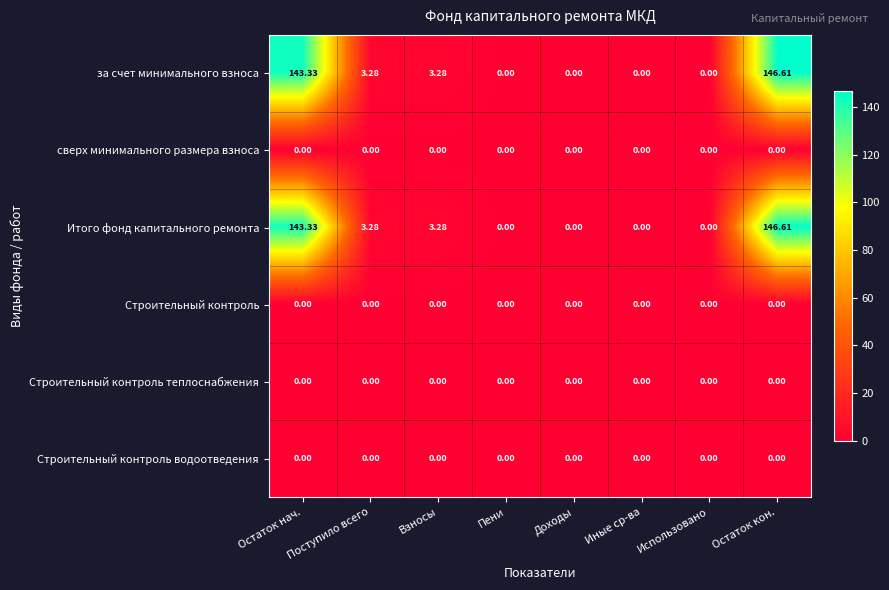

Where does the Итого фонд капитального ремонта series first go above 3?

Остаток нач.